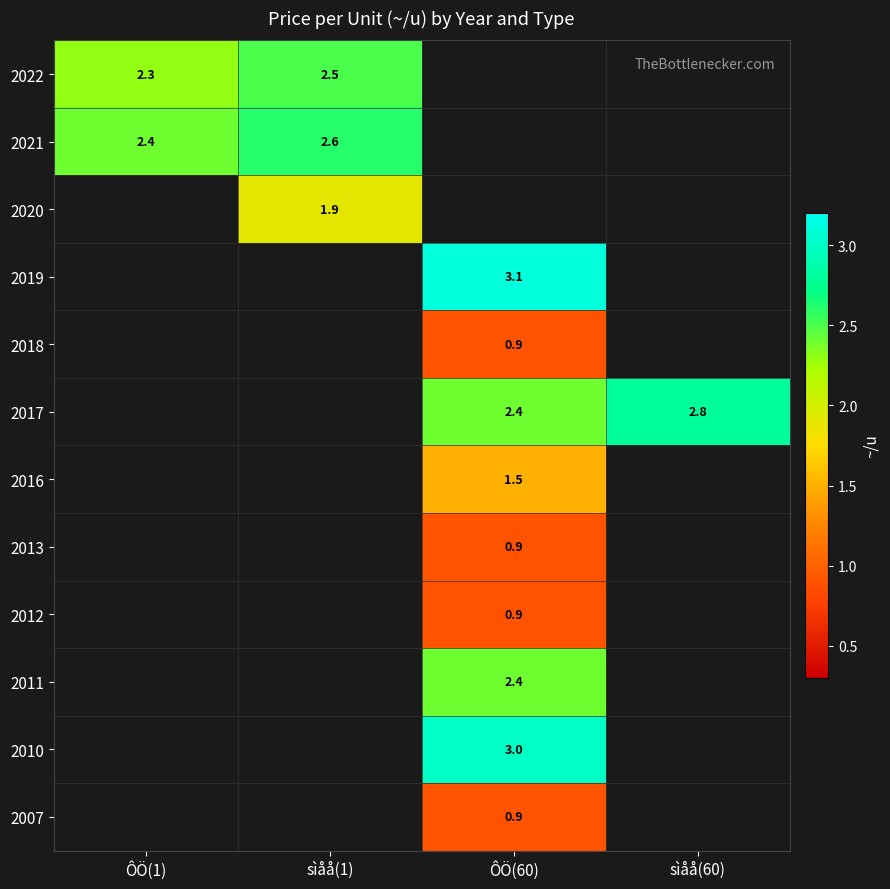

Is it true that 2021 equals 0.8 at sìåå(1)?

False